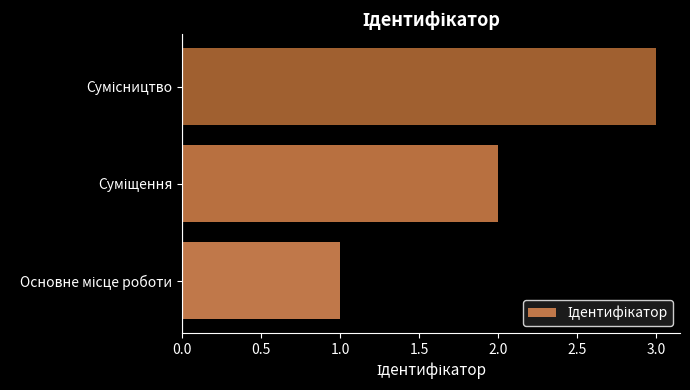

How many bars are there in total?

3